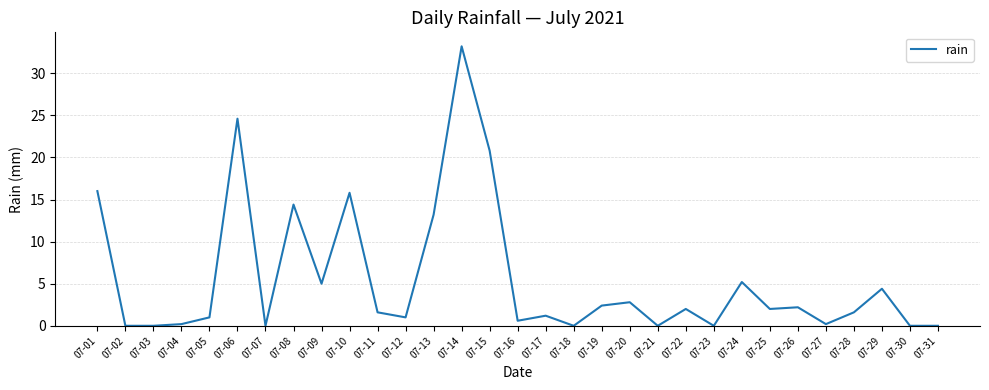

Reading right to left, extract all data points from this chart.

0.0	0.0	4.4	1.6	0.2	2.2	2.0	5.2	0.0	2.0	0.0	2.8	2.4	0.0	1.2	0.6	20.8	33.2	13.2	1.0	1.6	15.8	5.0	14.4	0.0	24.6	1.0	0.2	0.0	0.0	16.0